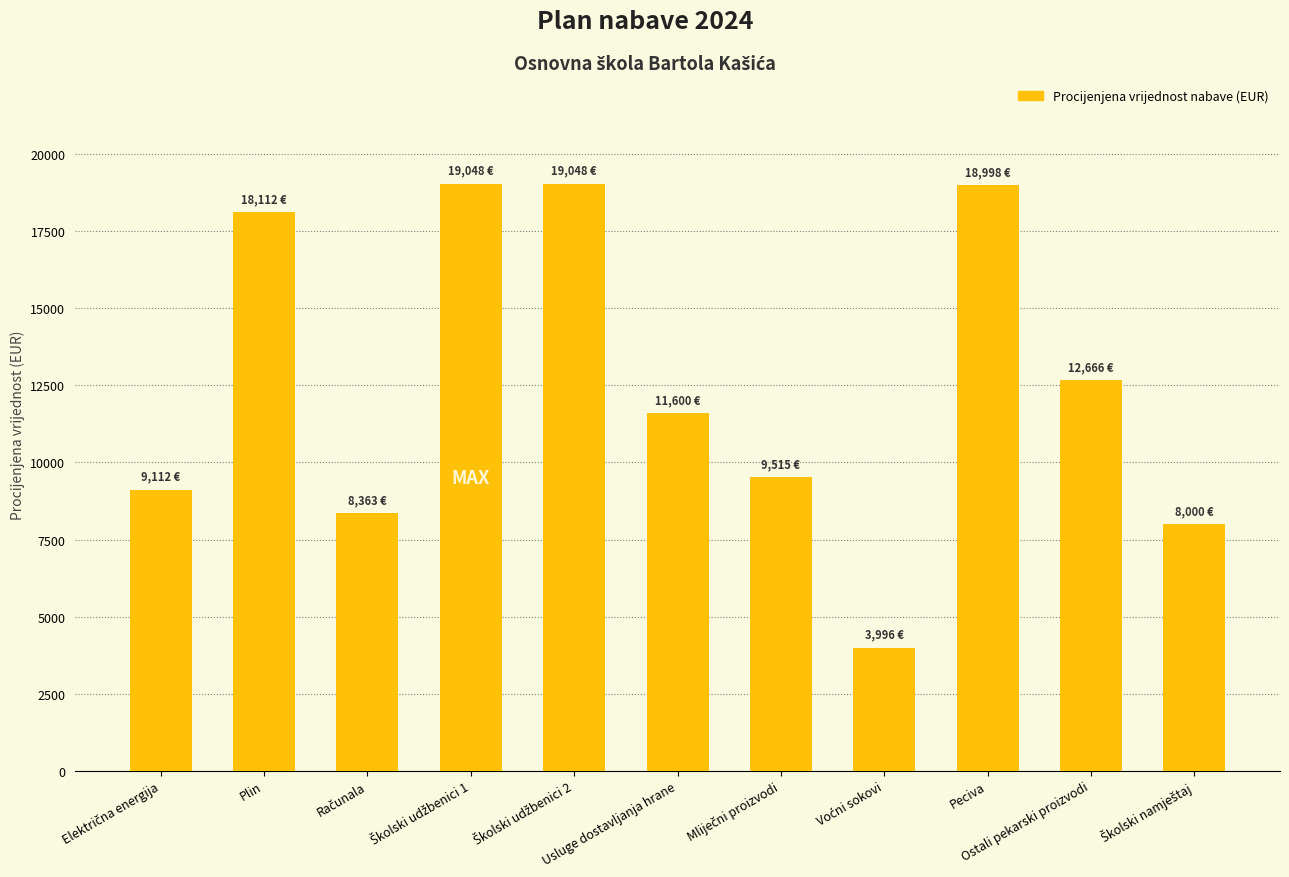

Approximately how many times larger is the value at Peciva compared to Ostali pekarski proizvodi?

1.5